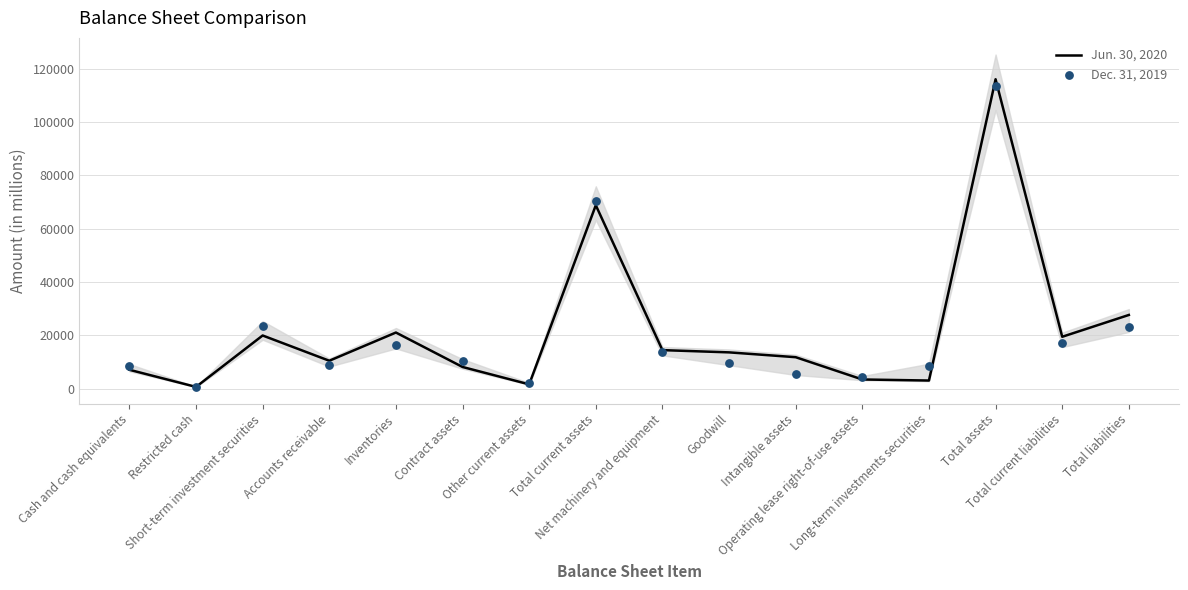

Which series reaches the minimum Y coordinate?

Jun. 30, 2020